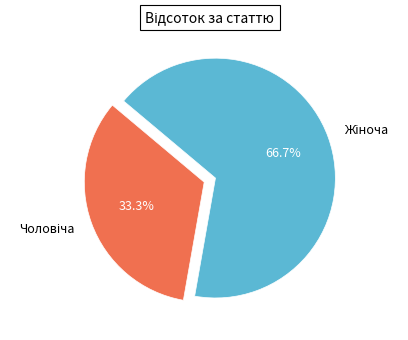

Does any single category account for the majority?

Yes